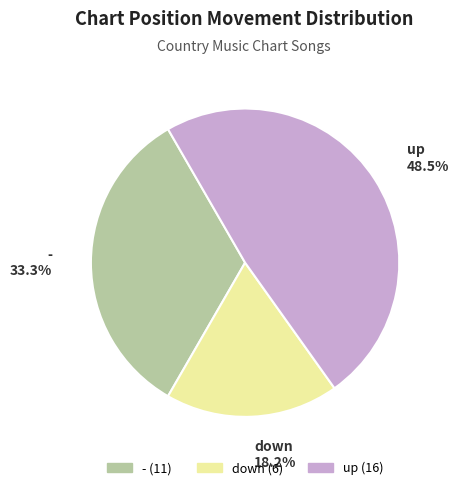

Do up and down together represent more than half of the pie?

Yes